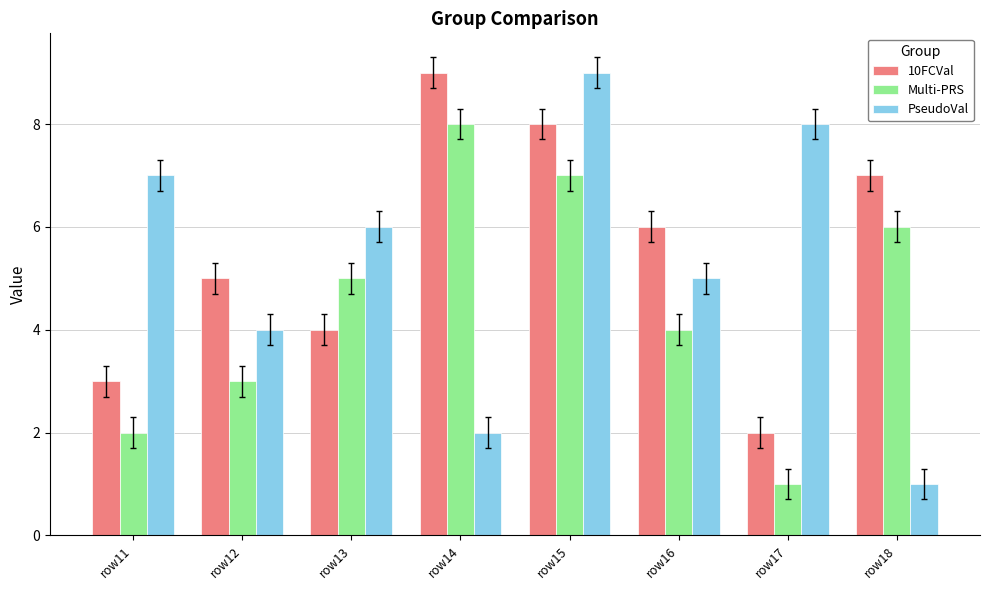

What are all the series names shown in the legend?

10FCVal, Multi-PRS, PseudoVal